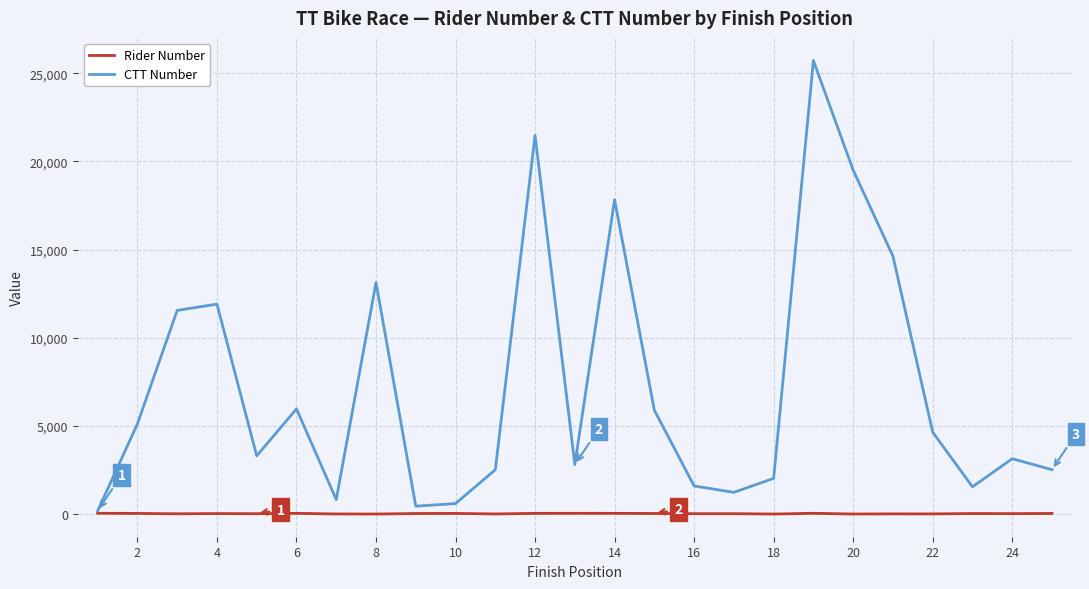

Rank the series by their maximum value, from highest to lowest.

CTT Number, Rider Number